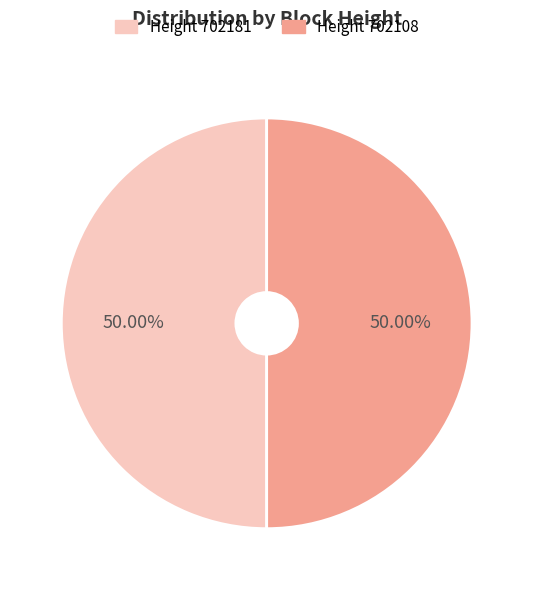

Combined, do Height 702108 and Height 702181 account for over 50%?

Yes